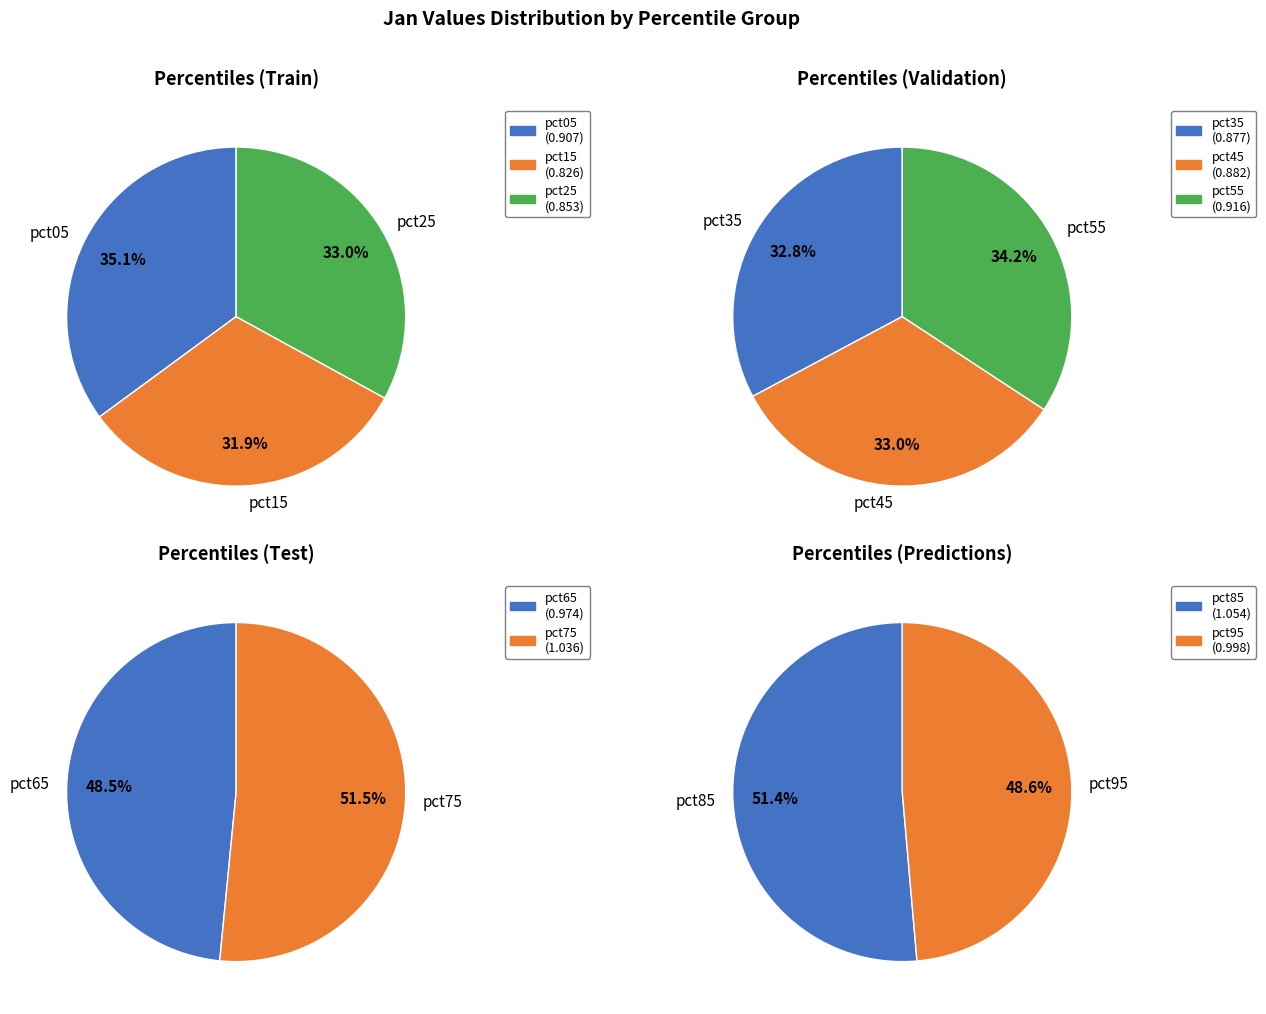

How many slices are in this pie chart?

10